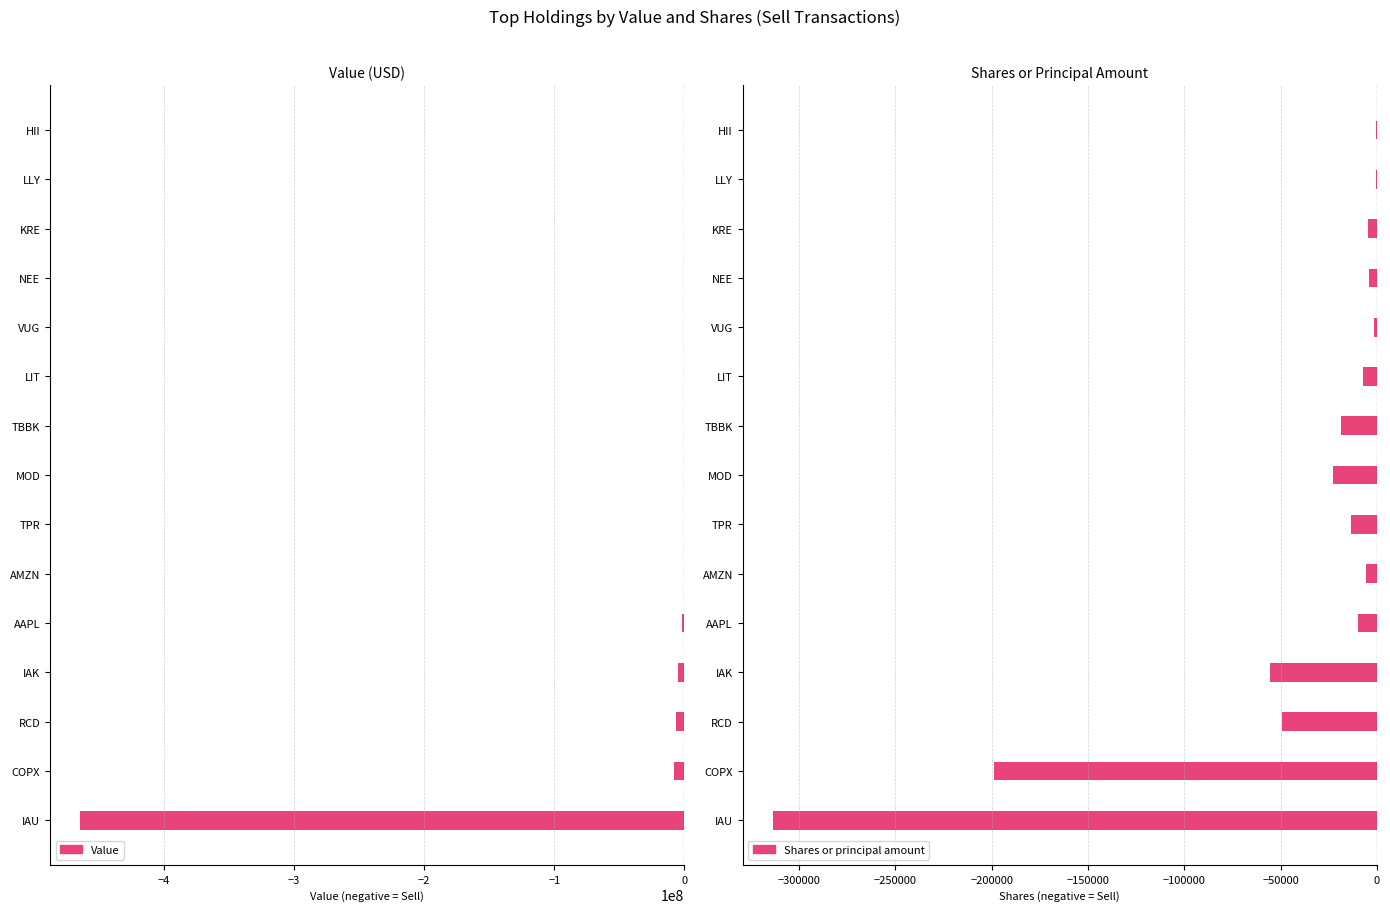

How many bars are there in each group?

2